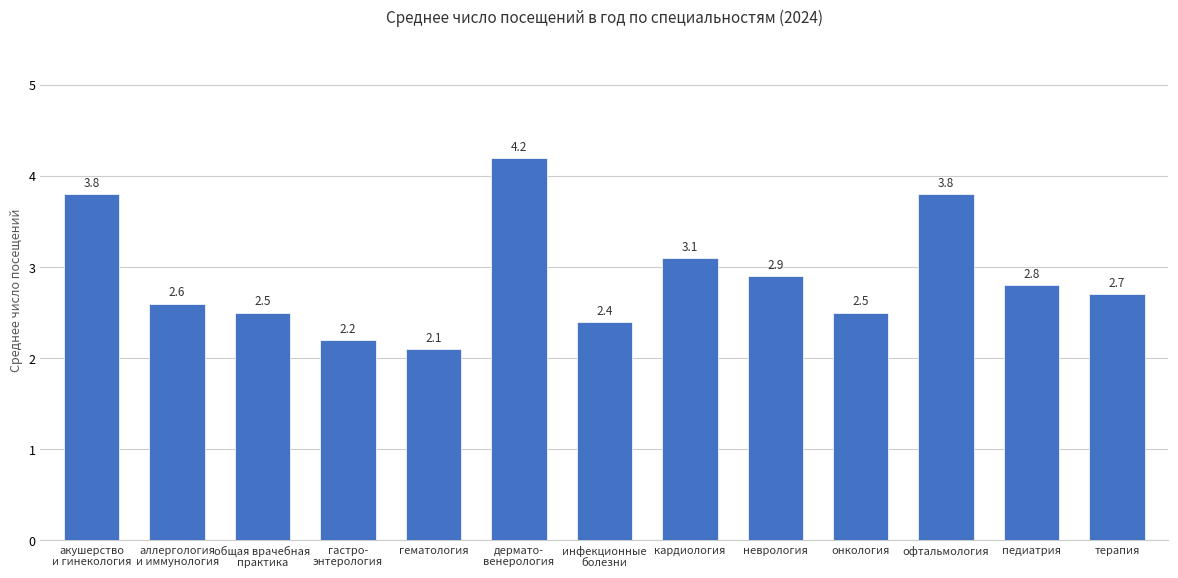

What position from the right is аллергология
и иммунология?

12